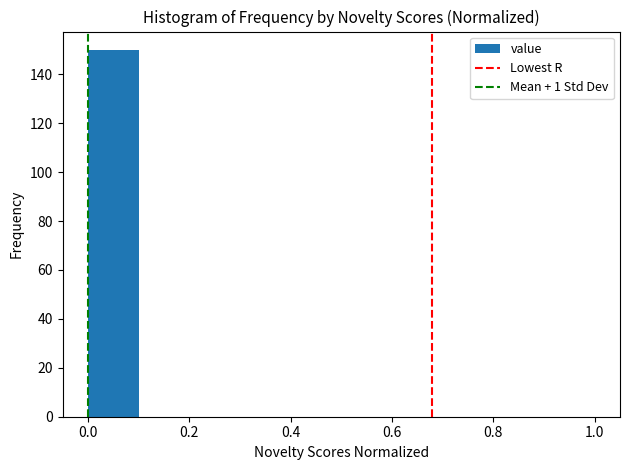

How tall is the bar that spans 0.0 to 0.1 on the x-axis? The values are not printed on the chart, so give them approximately, as read against the axis.

150